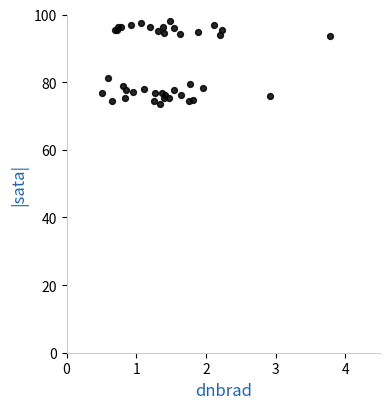

What Y value in the scatter plot is closest to 85?

81.3